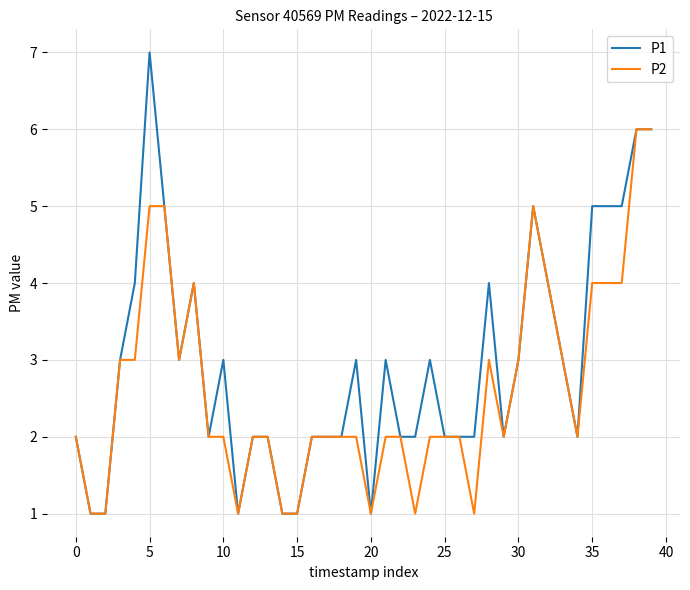

Does the chart display data point markers on the line(s)?

No